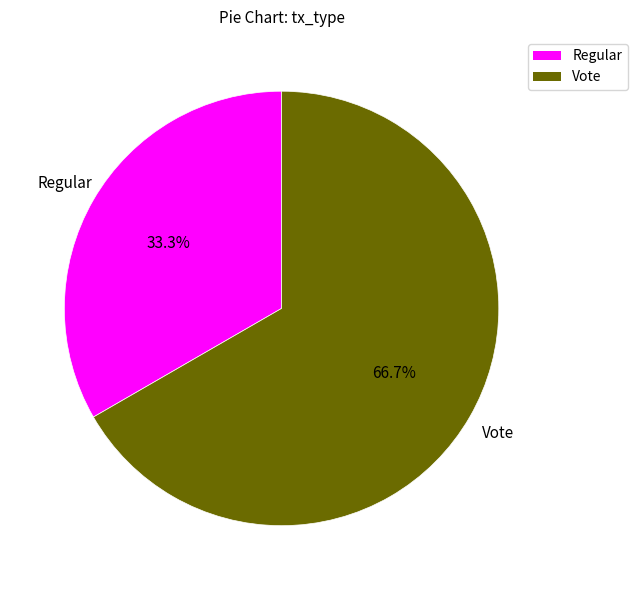

Is there a majority slice in this chart?

Yes